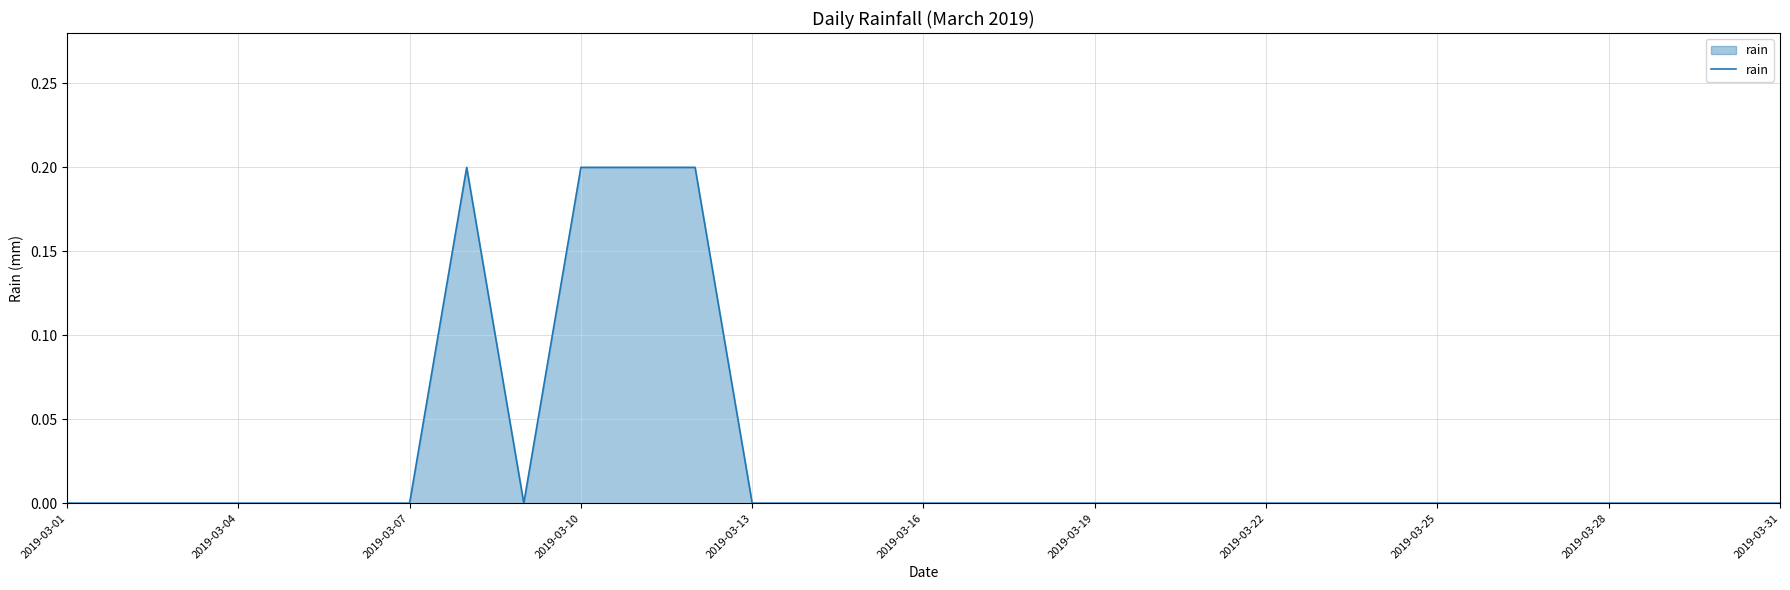

Reading left to right, what are all the values shown in this chart?

0.0	0.0	0.0	0.0	0.0	0.0	0.0	0.2	0.0	0.2	0.2	0.2	0.0	0.0	0.0	0.0	0.0	0.0	0.0	0.0	0.0	0.0	0.0	0.0	0.0	0.0	0.0	0.0	0.0	0.0	0.0